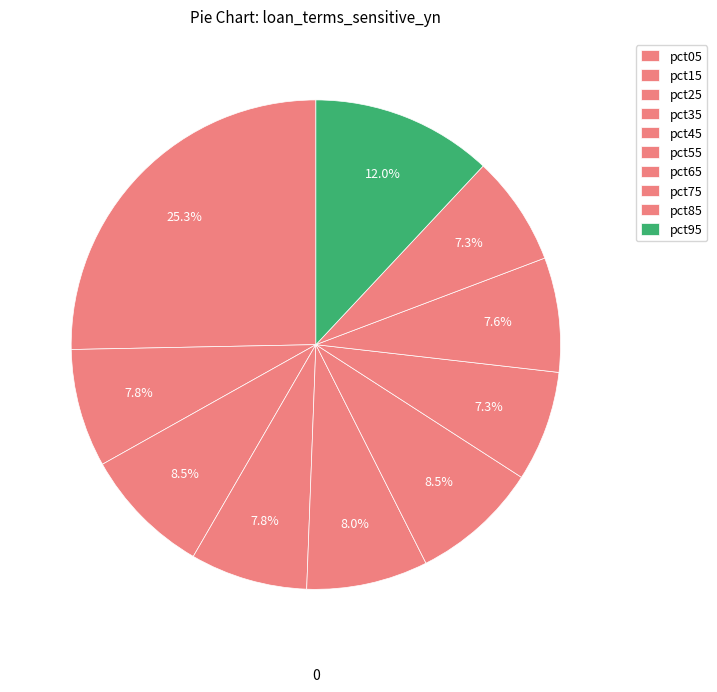

Is it true that pct55 is 14% of the pie?

False